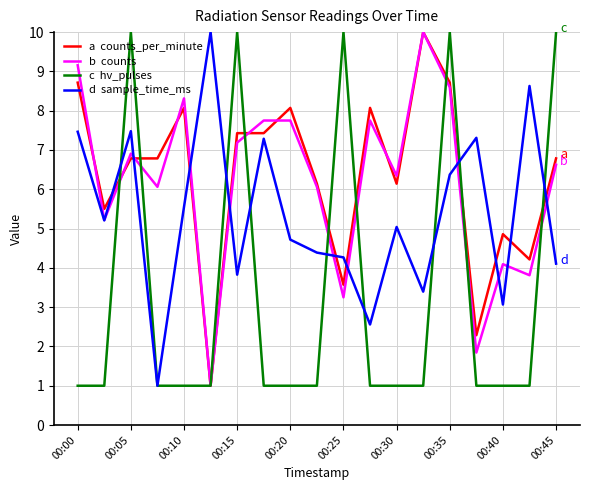

What is the maximum value shown in the chart?

10.0